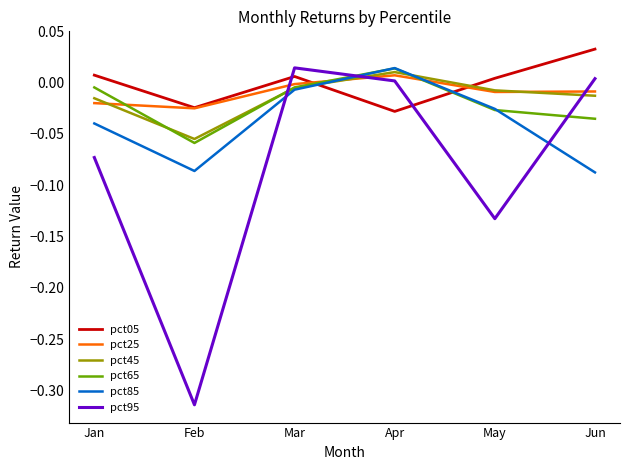

The value of pct25 at Jan is -0.0. True or false?

True